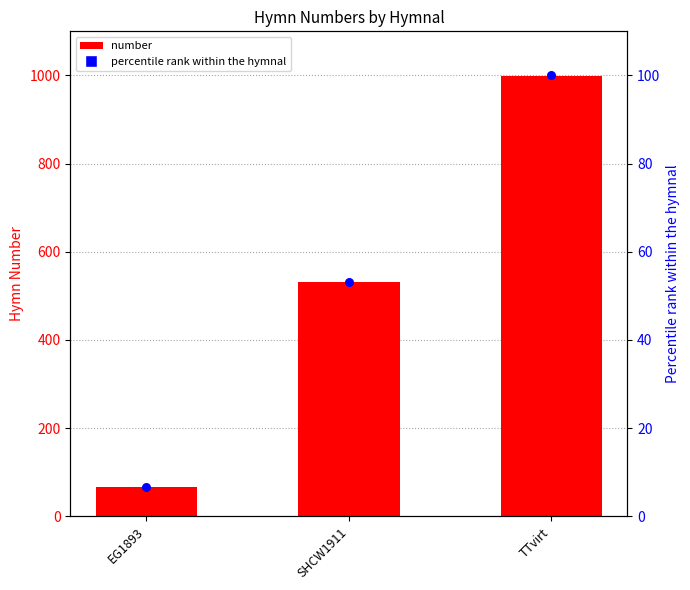

What are all the series names shown in the legend?

number, percentile rank within the hymnal